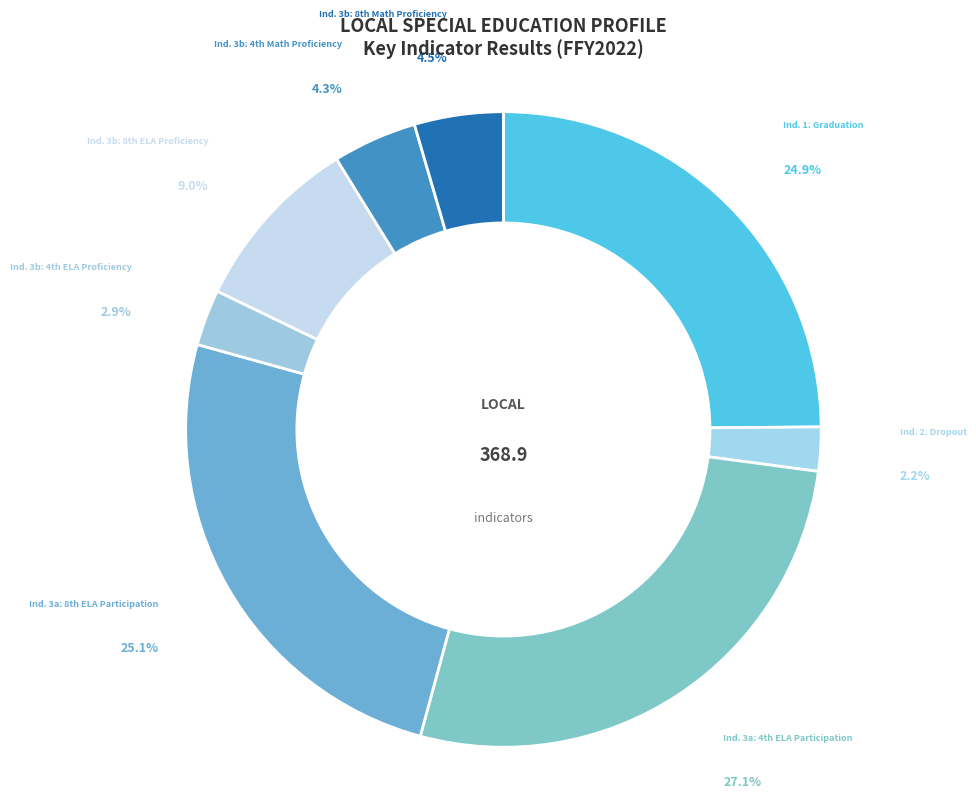

How many segments does this pie chart have?

8